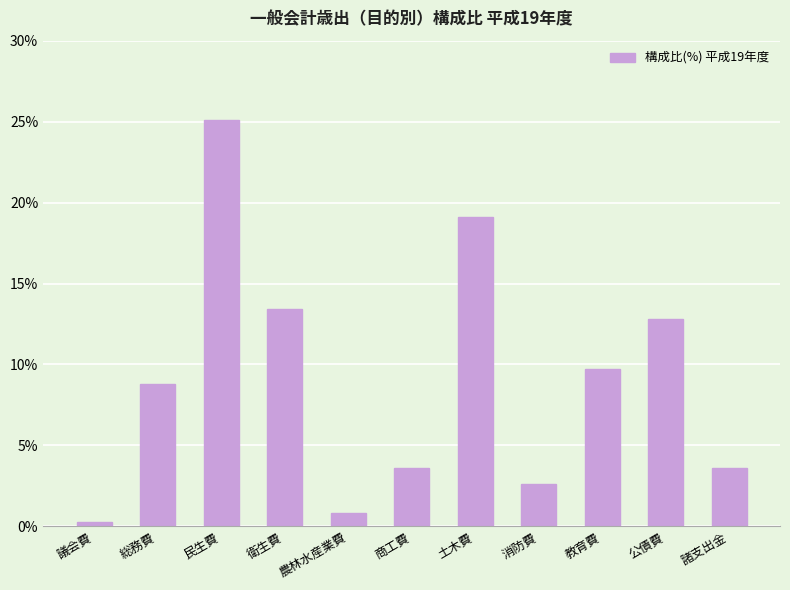

At which label is the value closest to 12?

公債費